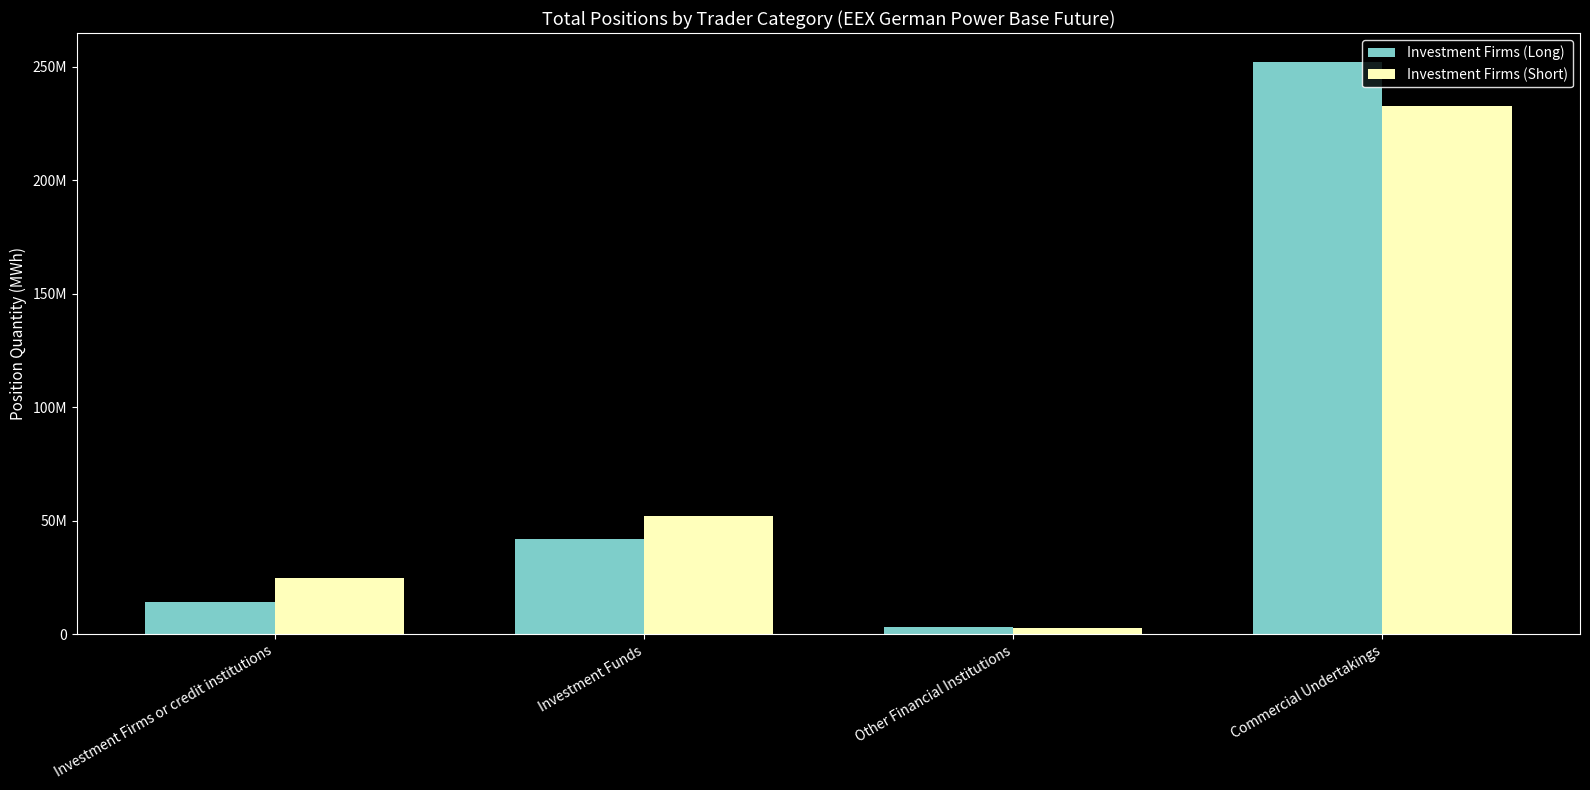

Which series has the largest range (max minus min)?

Investment Firms (Long)